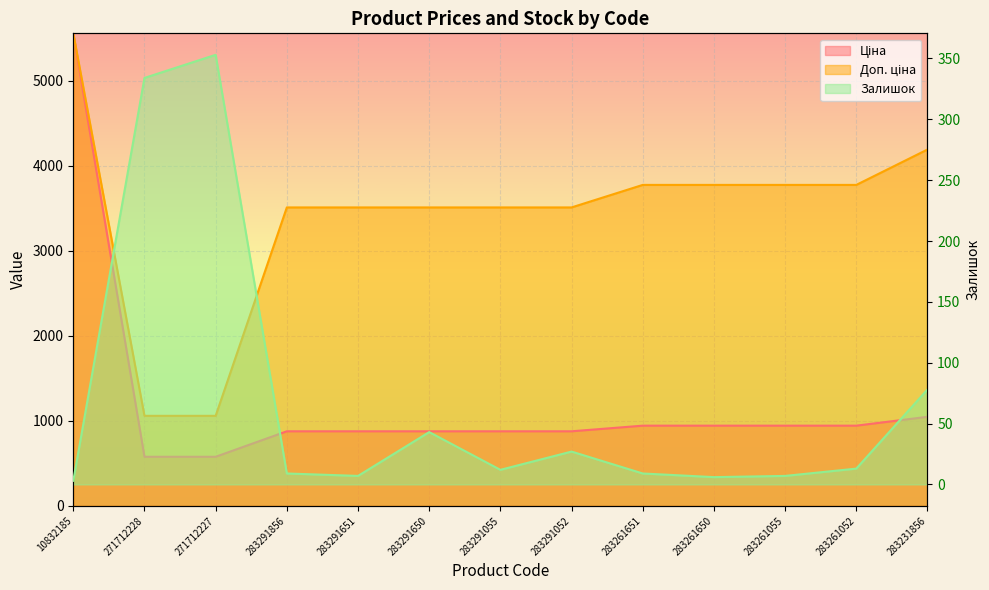

The Ціна series shows 1277.1 at 283291856. True or false?

False